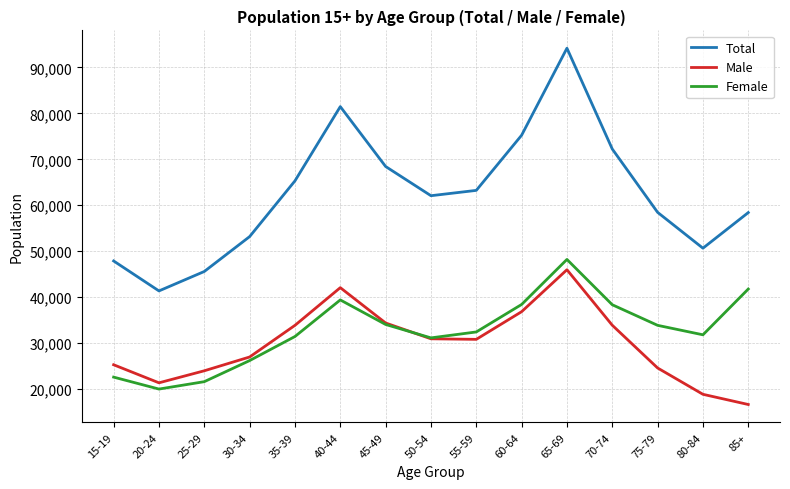

The Total series shows 138764 at 40-44. True or false?

False